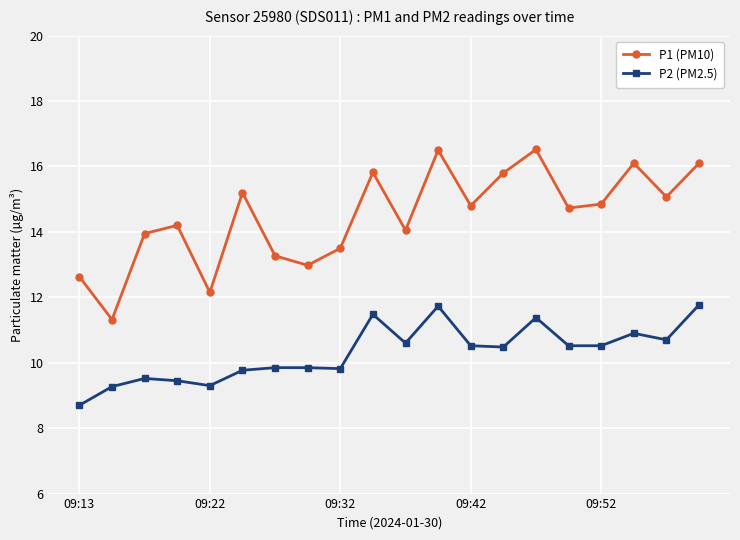

What is the minimum value for P1 (PM10)?

11.3